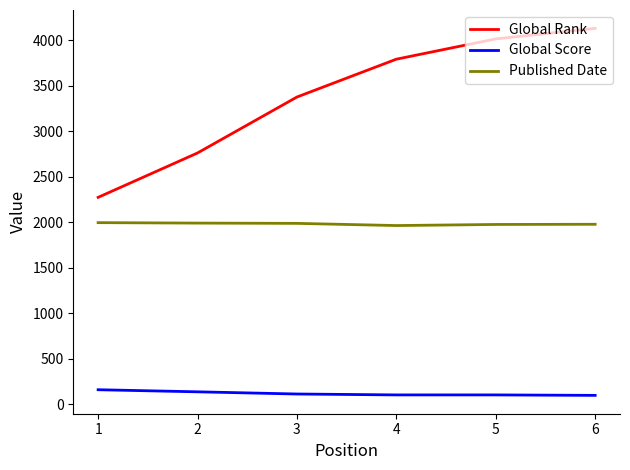

True or false: Global Rank and Published Date cross at least once.

False